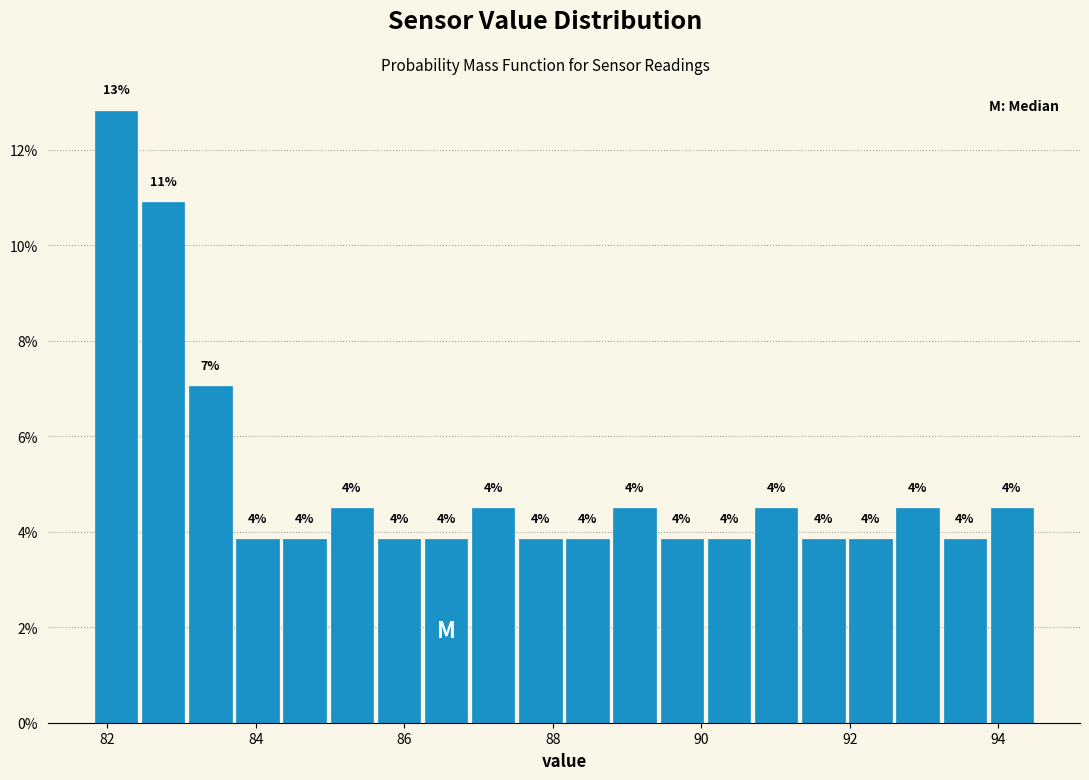

Read against the x-axis, roughly where is the centre of the tallest bar?

82.2